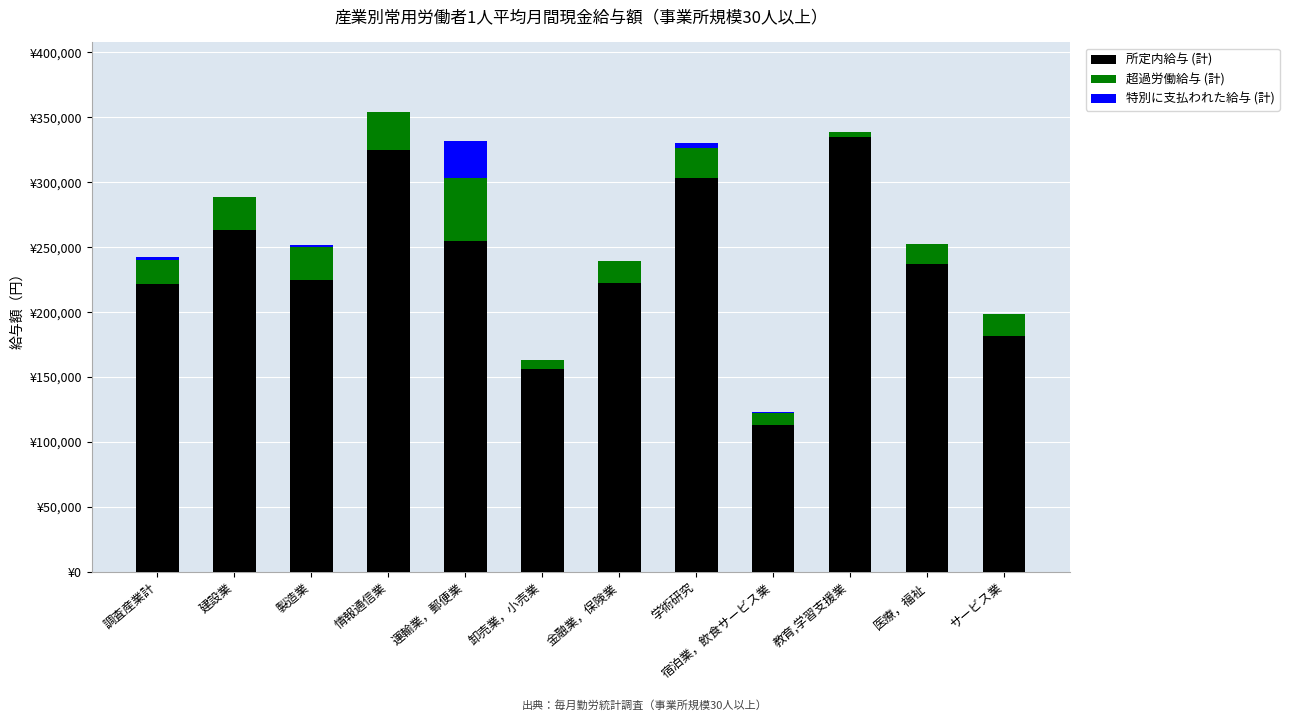

What is the difference between the maximum and second lowest values in the 特別に支払われた給与 (計) series?

29117